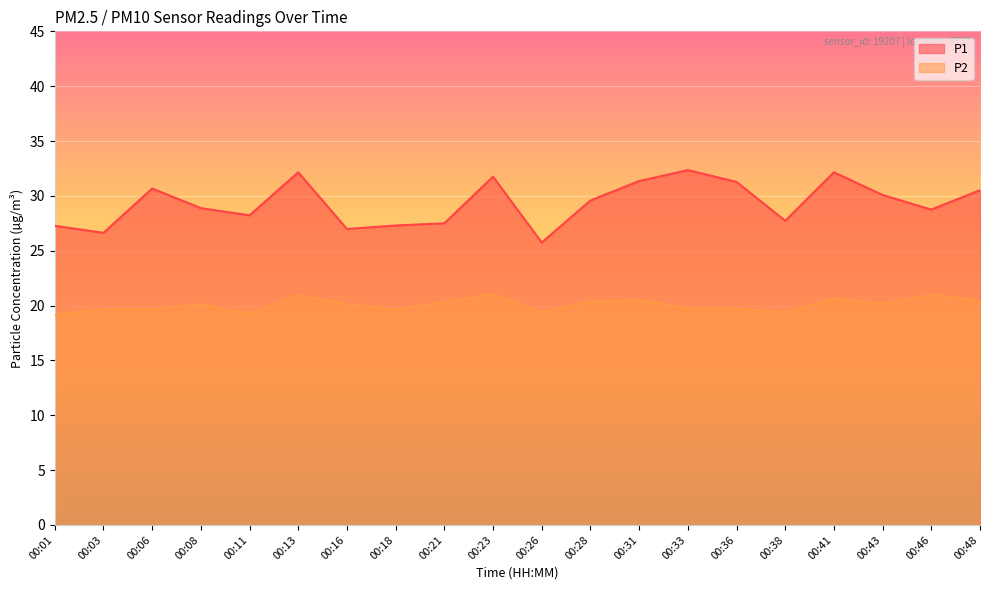

Reading left to right, what are all the values shown in this chart?

P1: 27.3	26.6	30.7	28.9	28.2	32.1	27.0	27.3	27.5	31.8	25.8	29.6	31.4	32.4	31.3	27.7	32.1	30.1	28.8	30.5
P2: 19.1	19.7	19.7	20.1	19.2	20.9	20.1	19.6	20.3	21.0	19.4	20.4	20.5	19.8	19.8	19.4	20.6	20.1	21.0	20.4